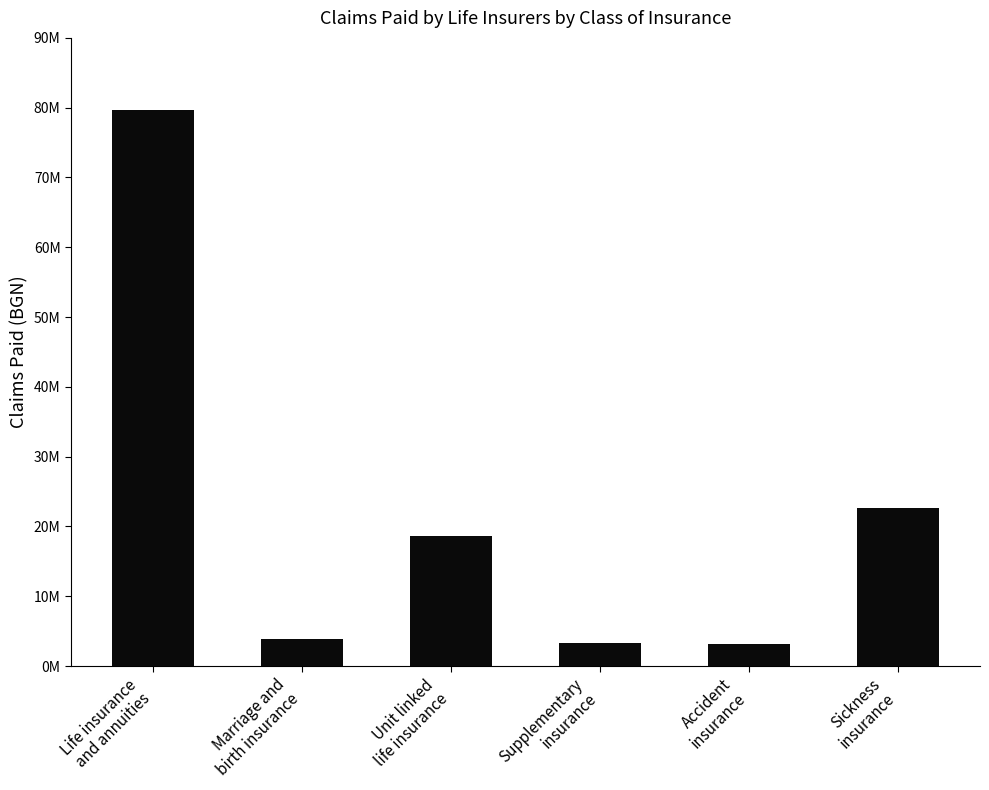

What is the change in value from Marriage and
birth insurance to Sickness
insurance?

+18746481.2